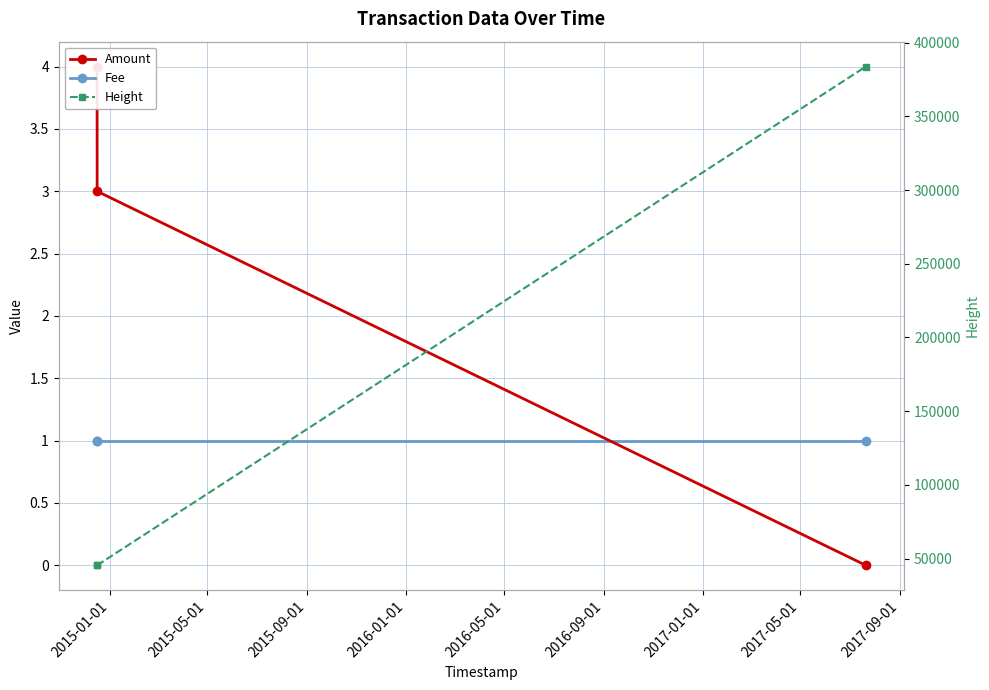

Rank the series by their maximum value, from highest to lowest.

Height, Amount, Fee